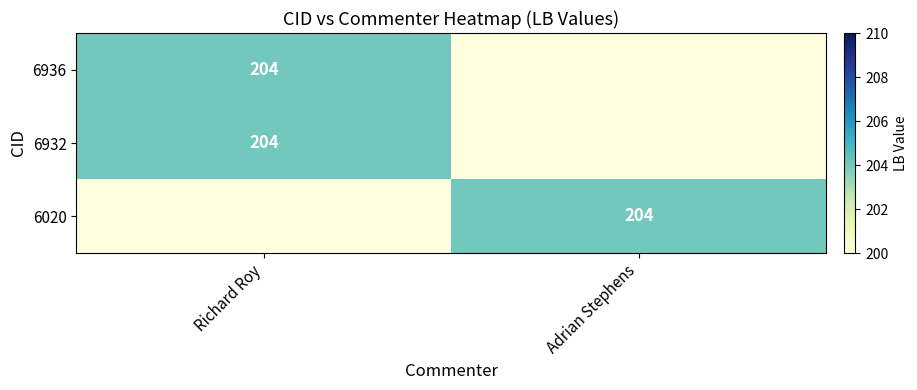

True or false: 6020 has a value of 118 at Adrian Stephens.

False